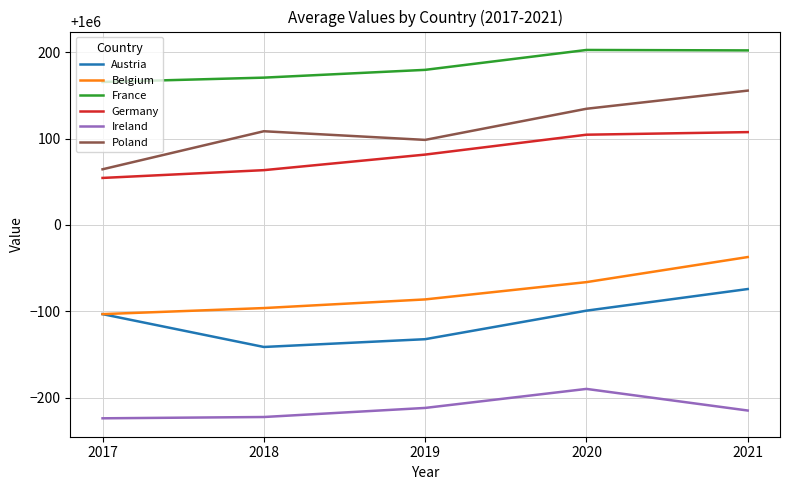

How many series are shown in this chart?

6